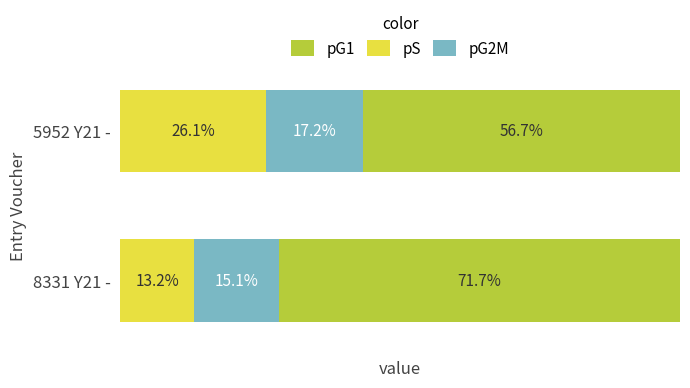

Which category has the lowest value in the pS series?

8331 Y21 -